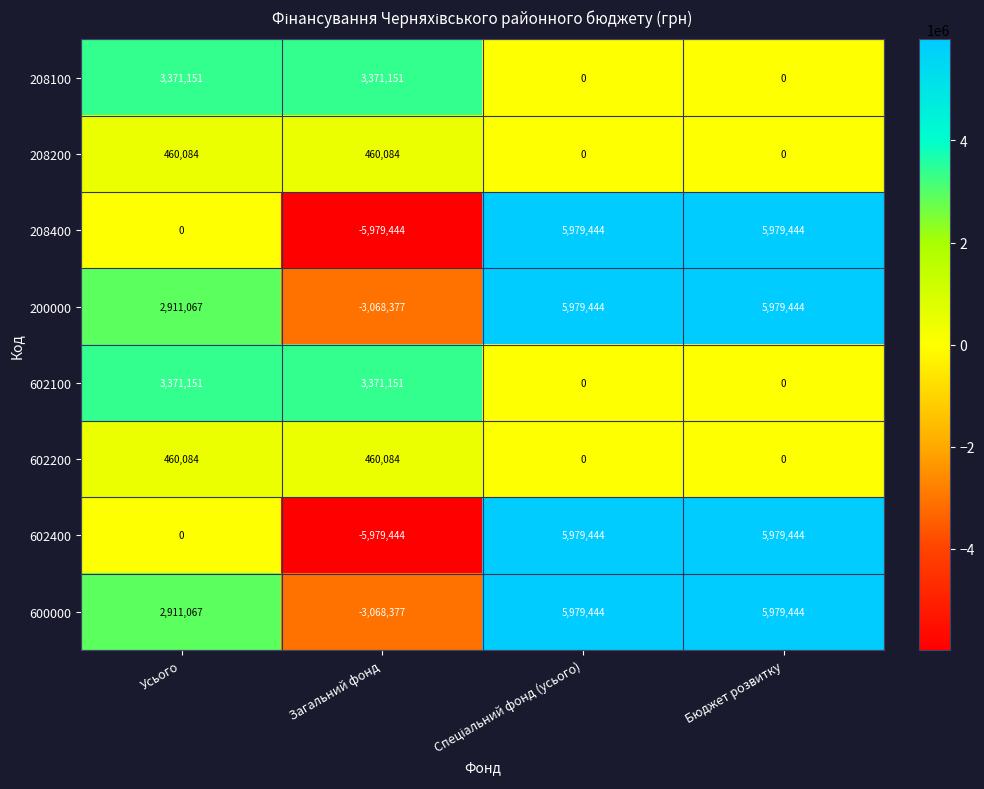

What is the approximate value of 200000 at Бюджет розвитку, to the nearest 100?

5979400